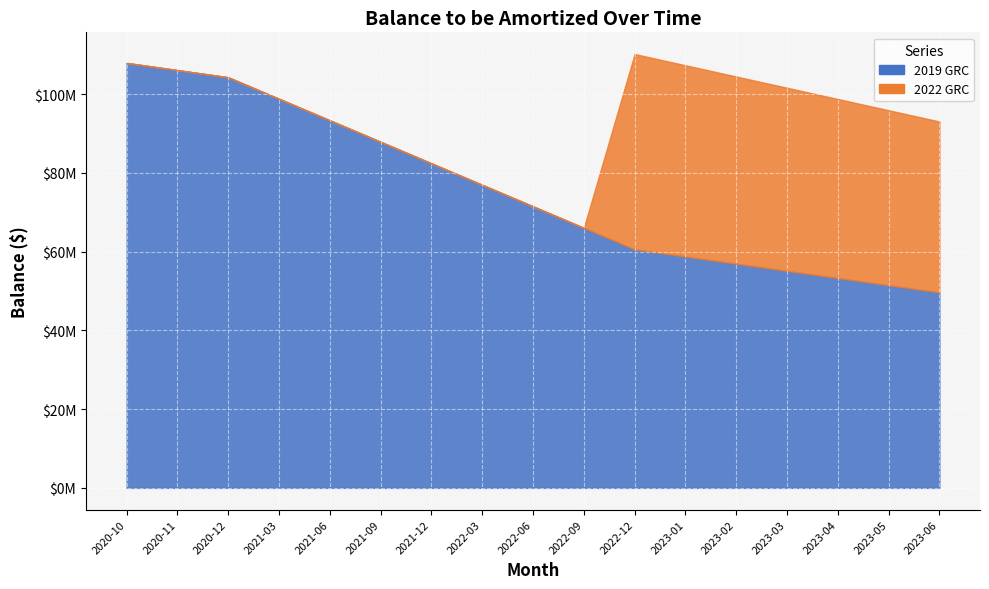

What are all the series names shown in the legend?

2019 GRC, 2022 GRC